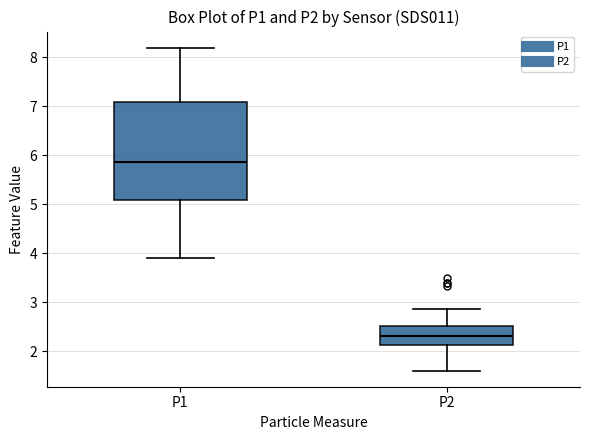

Reading left to right, transcribe this box plot: for each box, give where its median line is, the range the box spans, and where its two whiskers end, as read against the y-axis. The values are not printed on the chart, so give them approximately, as read against the axis.

P1: median 5.9, box 5.1 to 7.1, whiskers 3.9 to 8.2
P2: median 2.3, box 2.1 to 2.5, whiskers 1.6 to 2.9